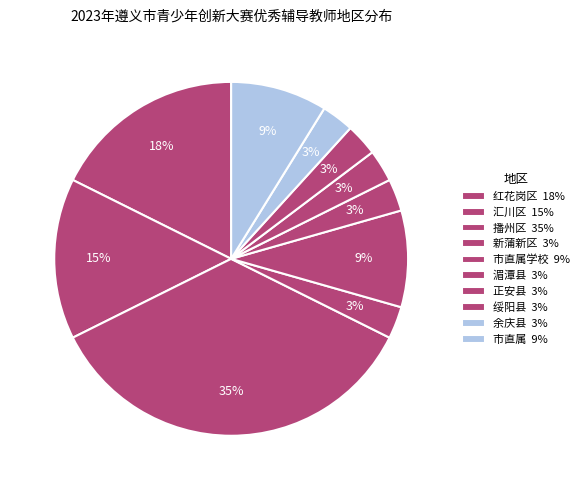

Count the number of slices in the pie.

10